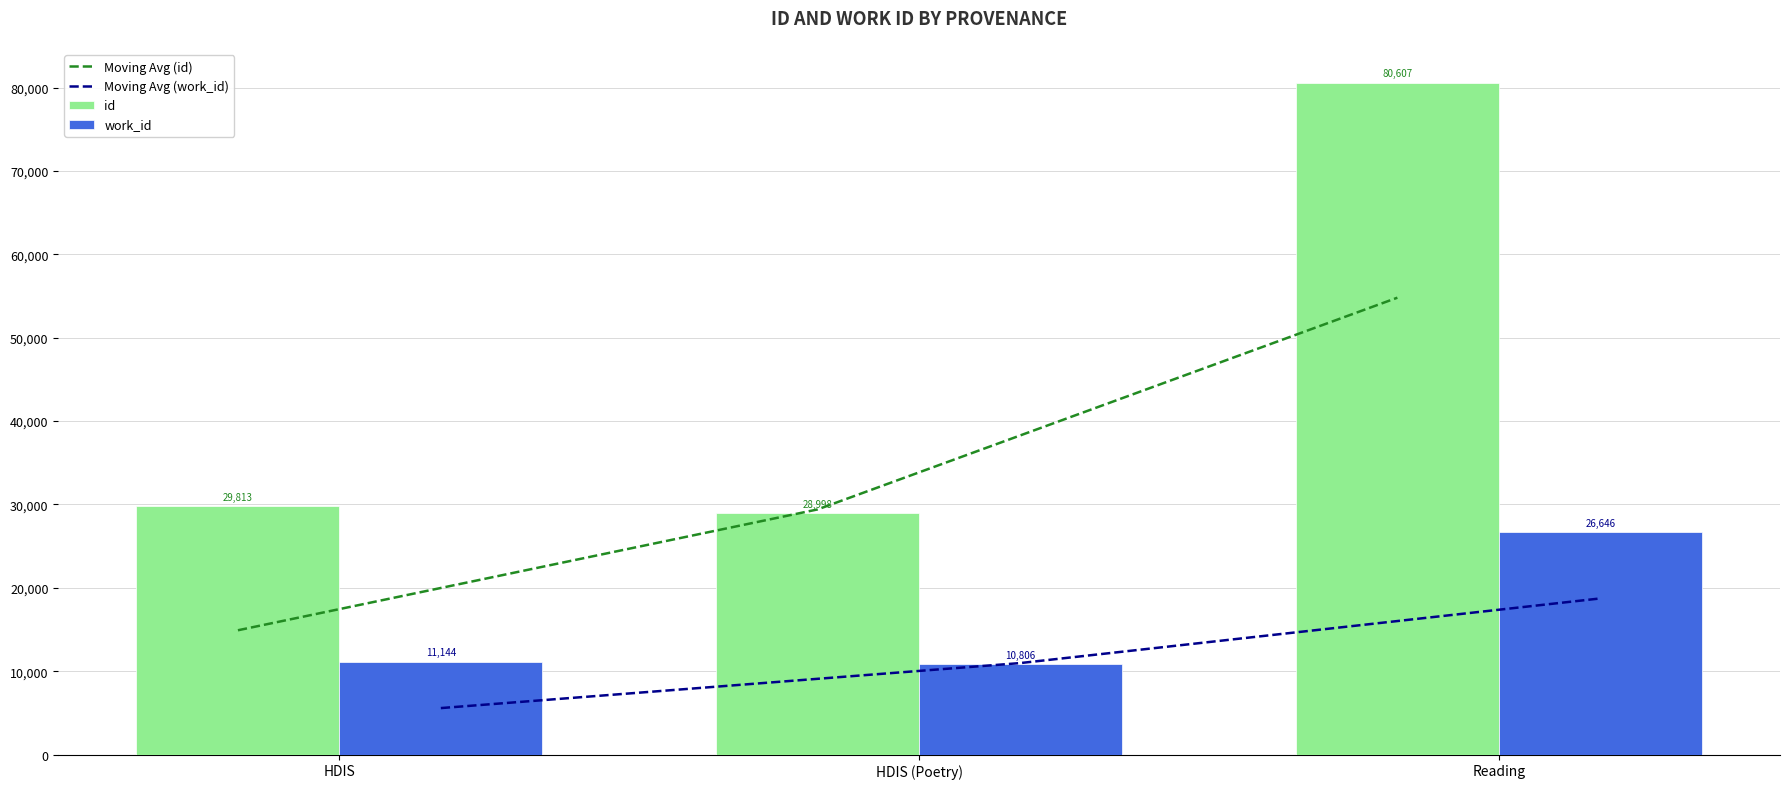

The value of work_id at HDIS is 11144.0. True or false?

True